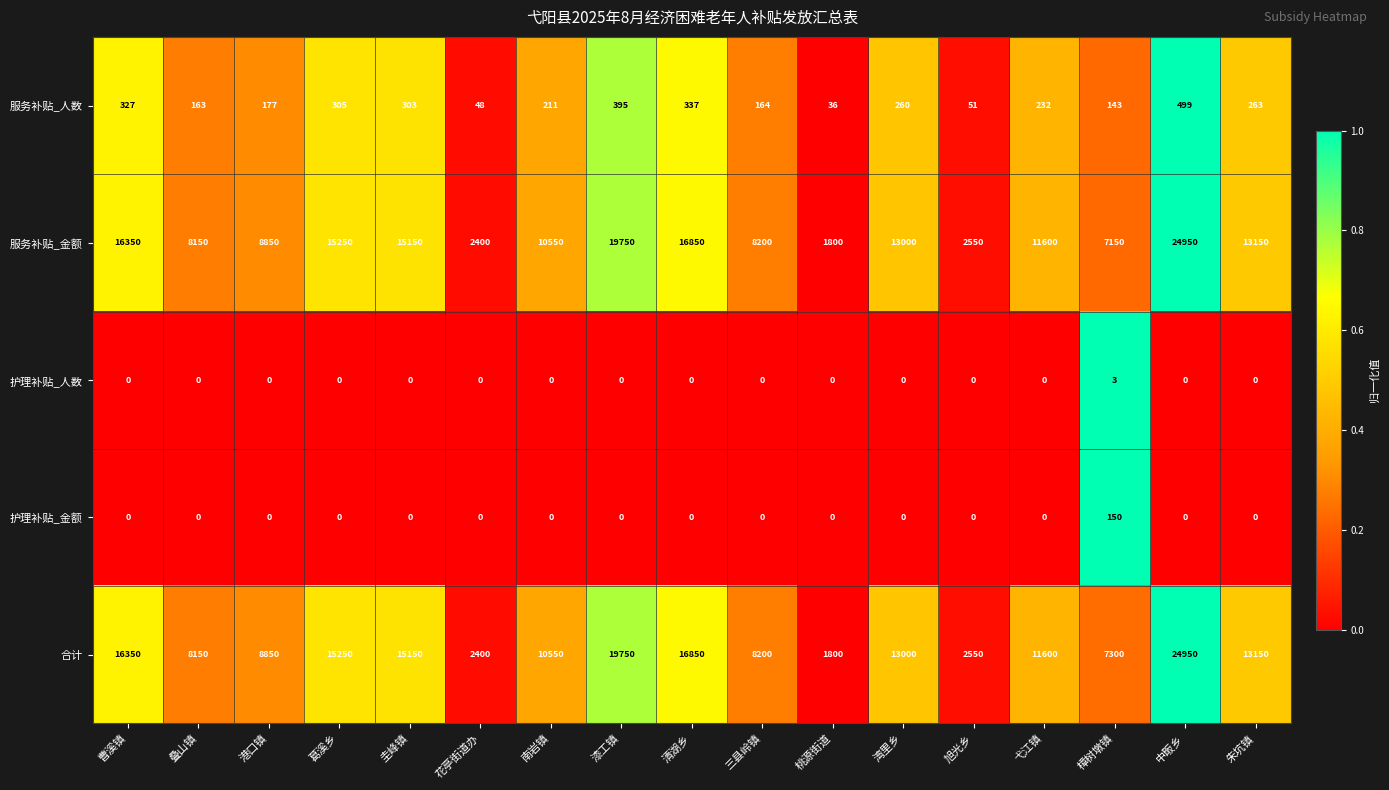

Count the 护理补贴_人数 values in the range 0 to 1.

16